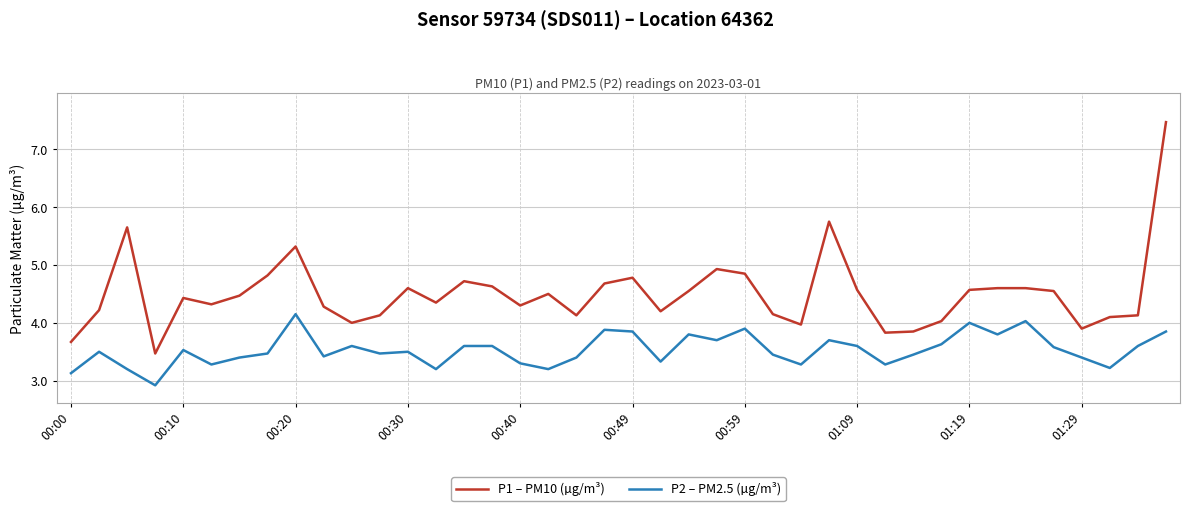

Rank the series by their average value, from highest to lowest.

P1 – PM10 (µg/m³), P2 – PM2.5 (µg/m³)